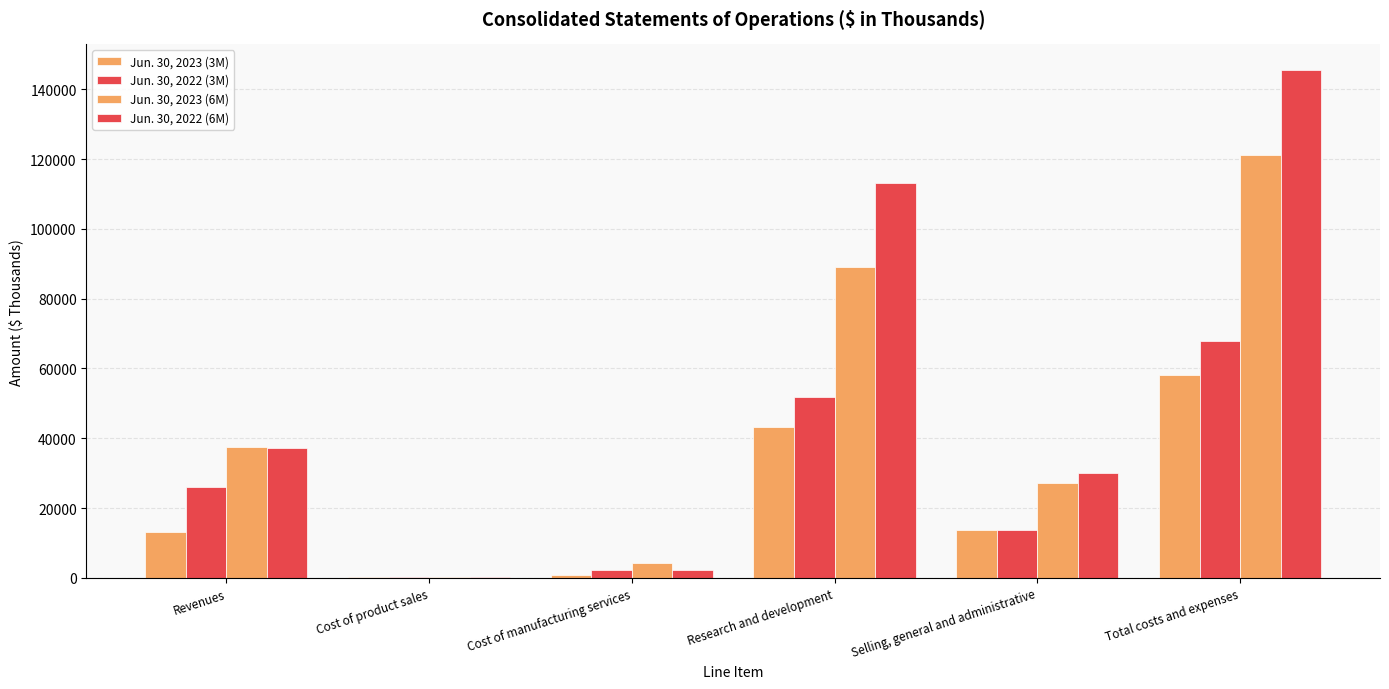

Which series has the widest spread of values?

Jun. 30, 2022 (6M)